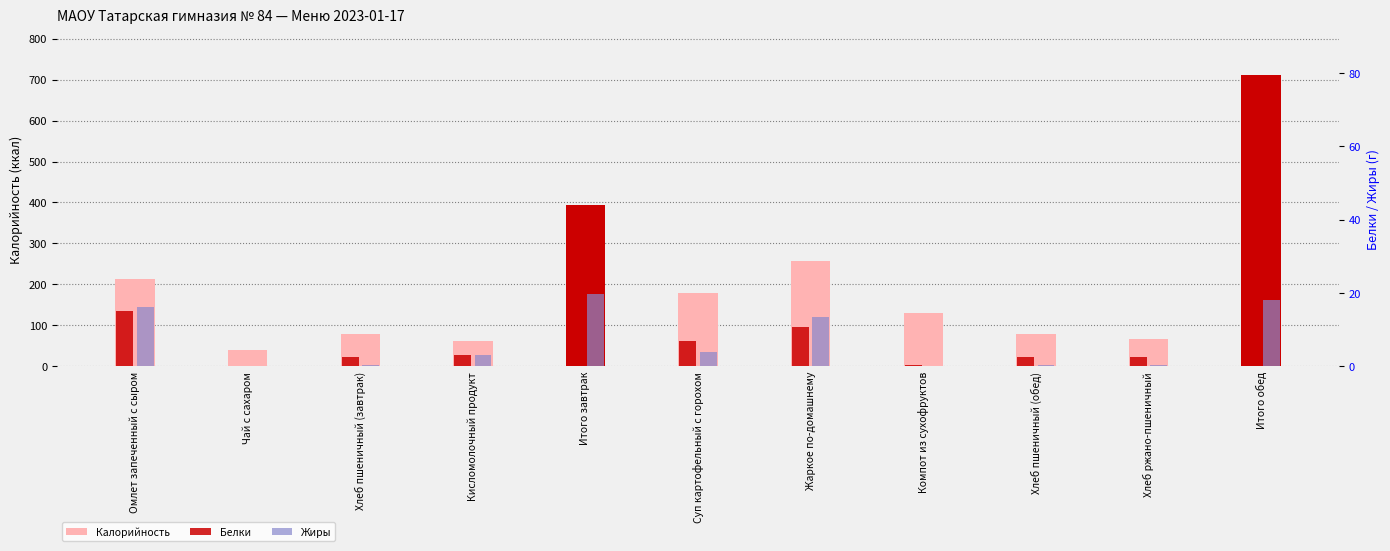

What are all the series names shown in the legend?

Калорийность, Белки, Жиры